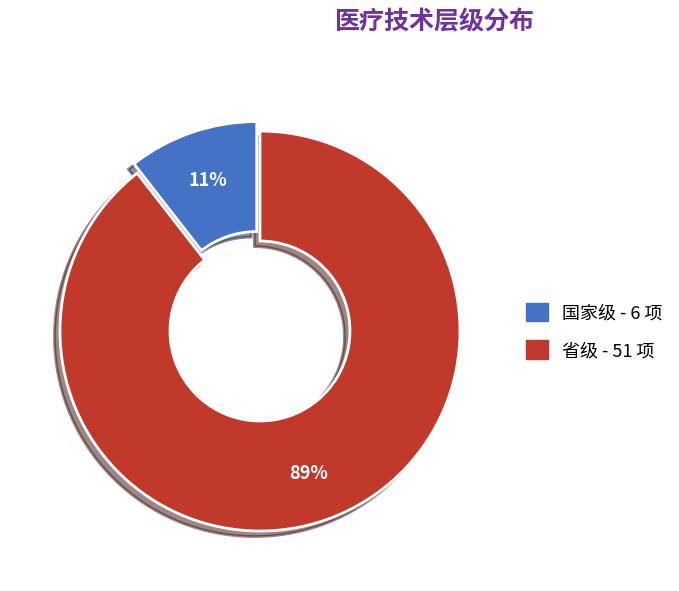

To the nearest percent, what is the combined percentage of 国家级 and 省级?

100%